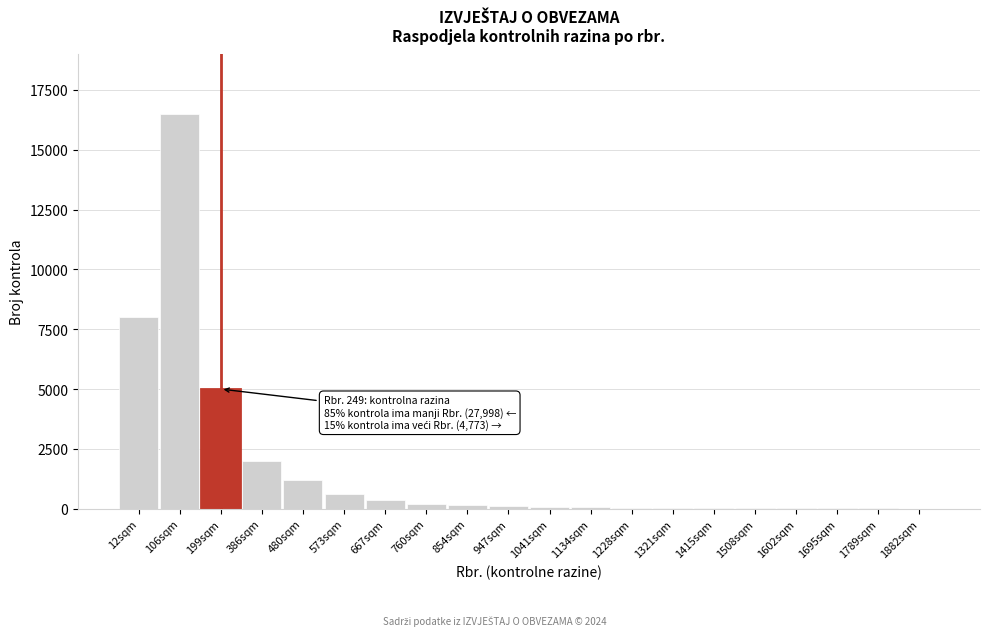

What is the greatest value displayed?

16500